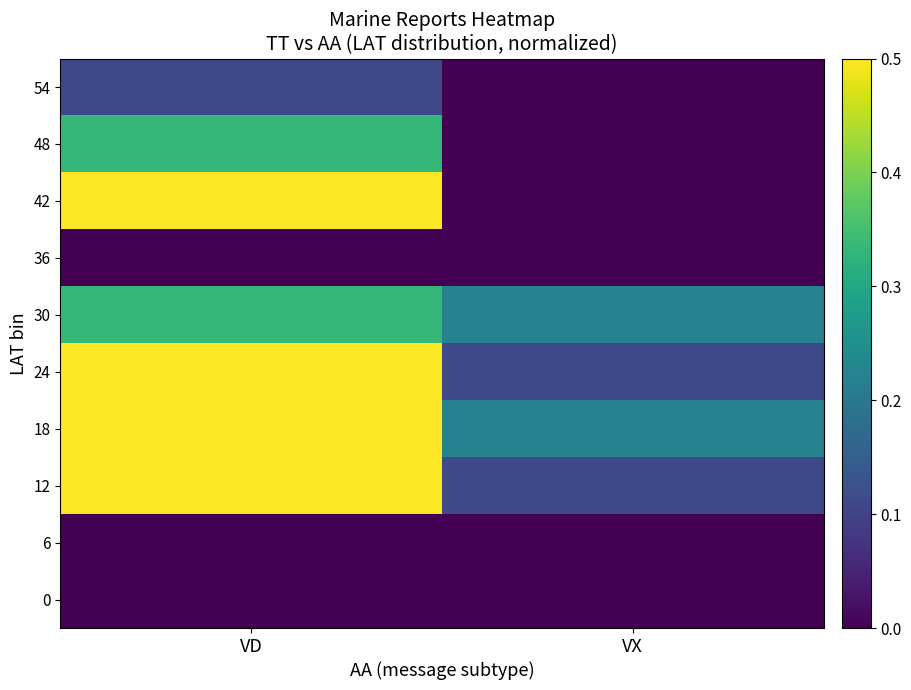

List the series in order of their peak value, lowest first.

0, 6, 36, 54, 30, 48, 18, 12, 24, 42